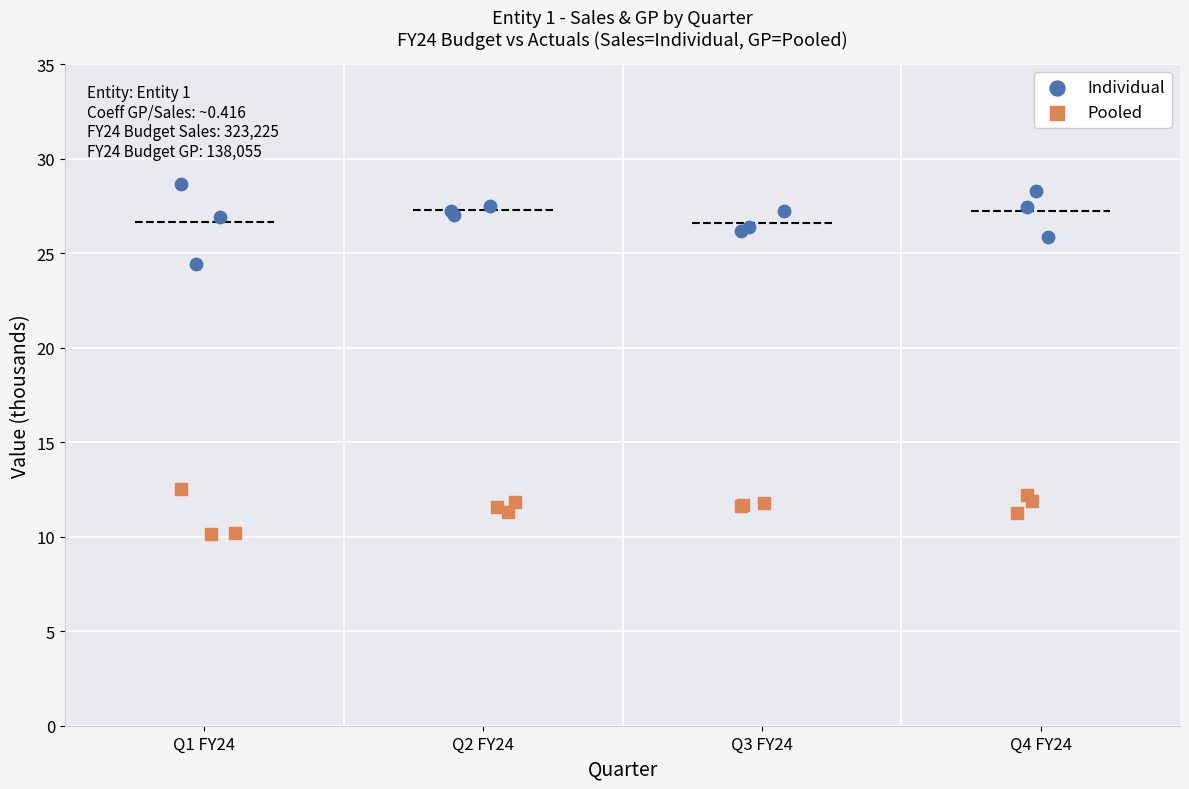

Which series has the largest Y range (max minus min)?

Individual